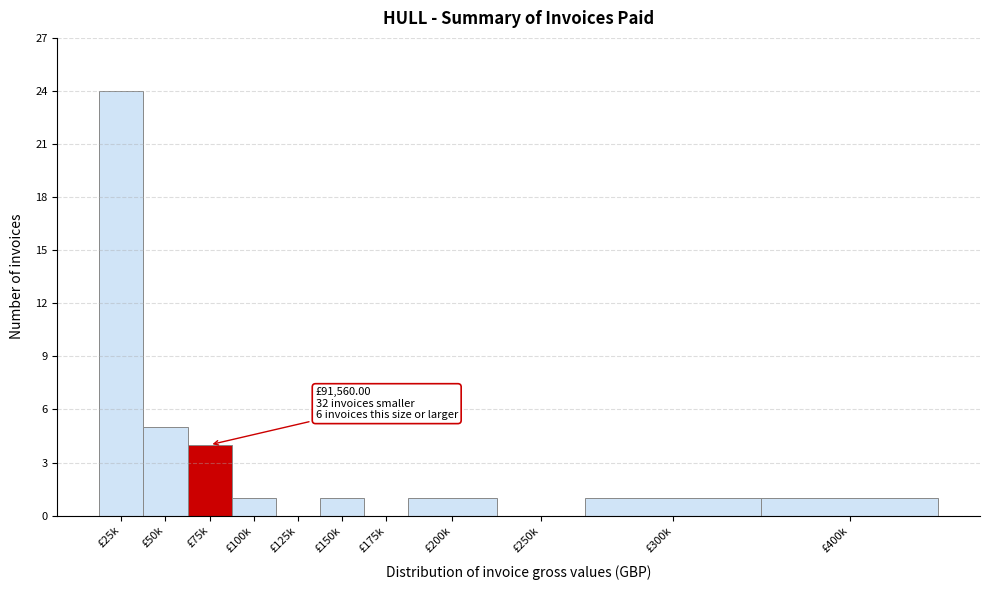

Reading left to right, list all the values displayed in this chart.

£25k=24	£50k=5	£75k=4	£100k=1	£125k=0	£150k=1	£175k=0	£200k=1	£250k=0	£300k=1	£400k=1